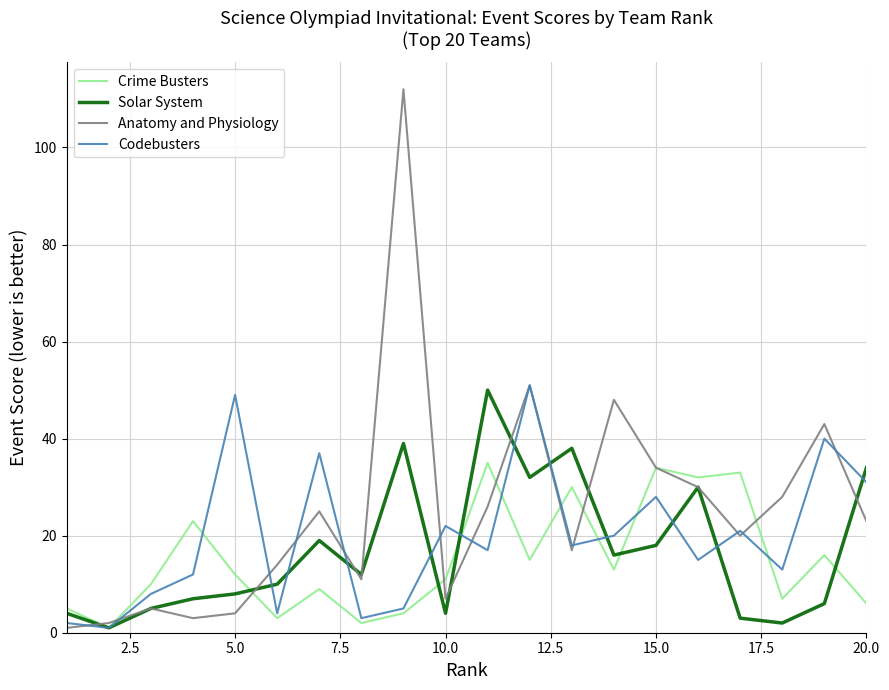

Rank the series by their maximum value, from lowest to highest.

Crime Busters, Solar System, Codebusters, Anatomy and Physiology